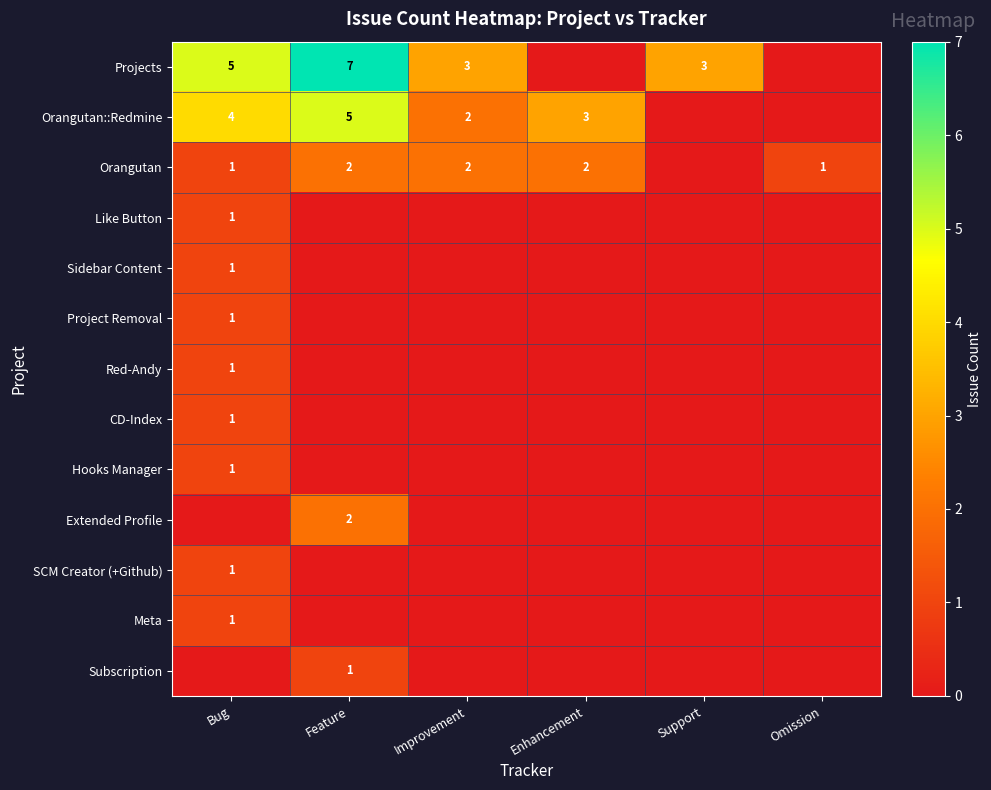

Is it true that Orangutan::Redmine equals 6 at Bug?

False